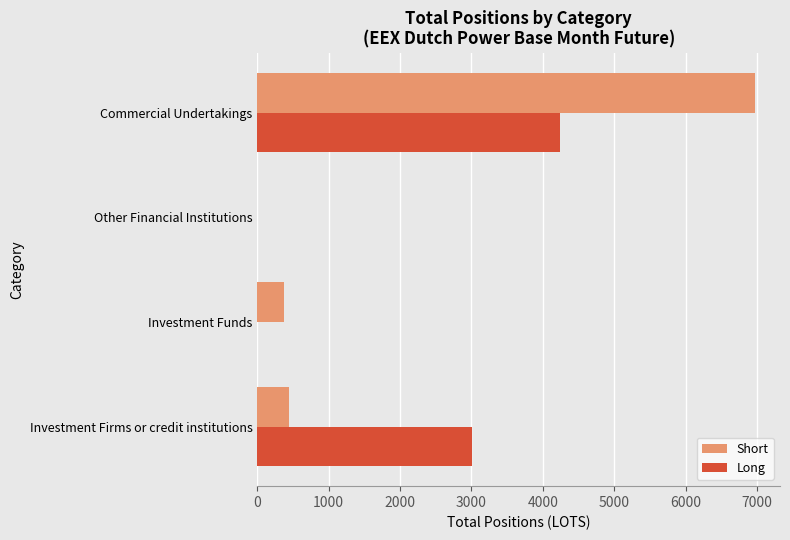

Between Investment Firms or credit institutions and Other Financial Institutions, which series saw the biggest shift?

Long